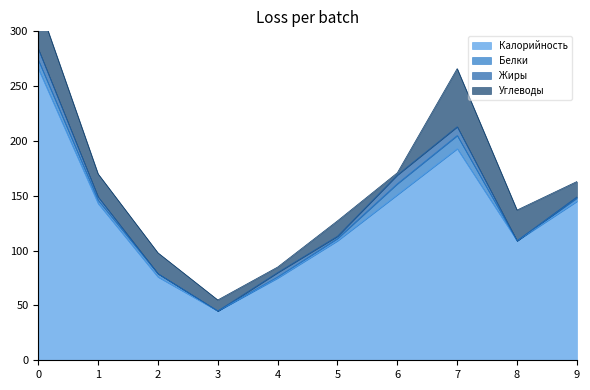

Reading right to left, extract all data points from this chart.

Калорийность: 145.0	109.0	193.0	151.0	109.0	75.0	45.0	76.0	143.0	266.0
Белки: 3.0	0.0	12.0	10.0	2.2	1.0	0.0	3.0	3.0	8.0
Жиры: 1.0	0.0	8.0	8.0	2.0	4.0	0.0	0.0	3.0	10.0
Углеводы: 14.0	28.0	53.0	2.0	14.0	5.0	10.0	19.0	21.0	42.0